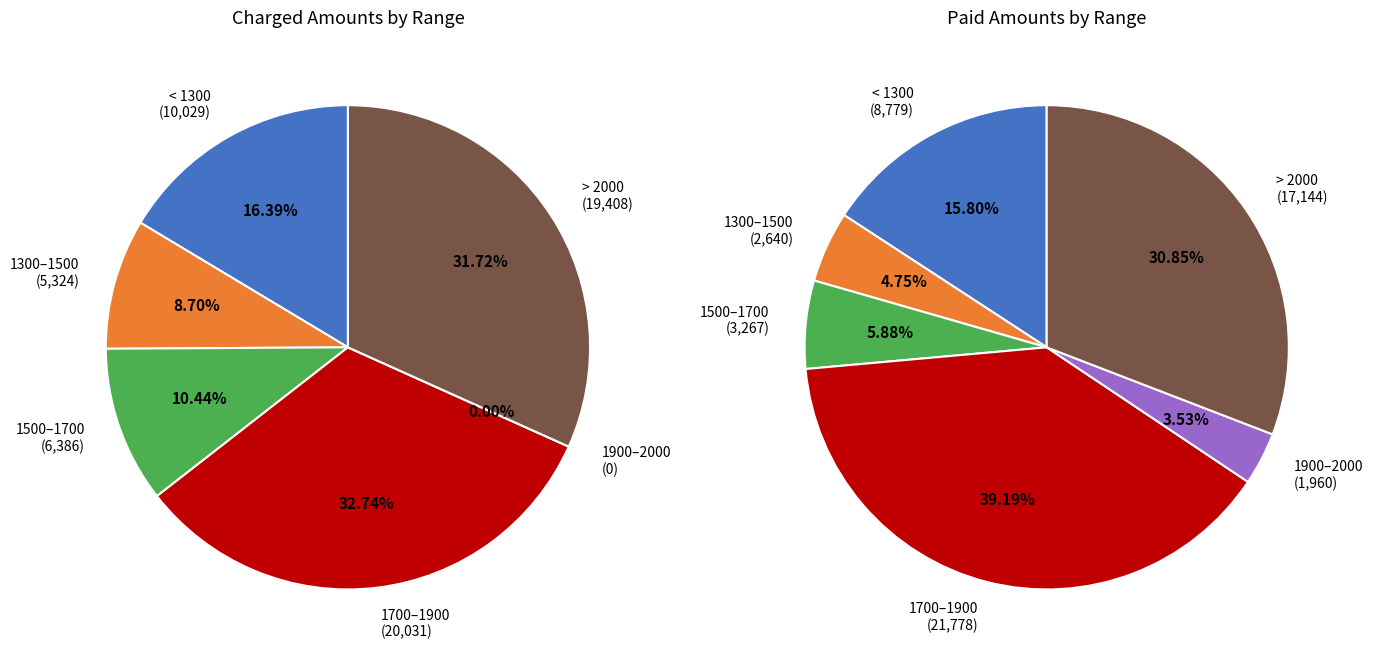

Rank the series by their maximum value, from lowest to highest.

charged, paid